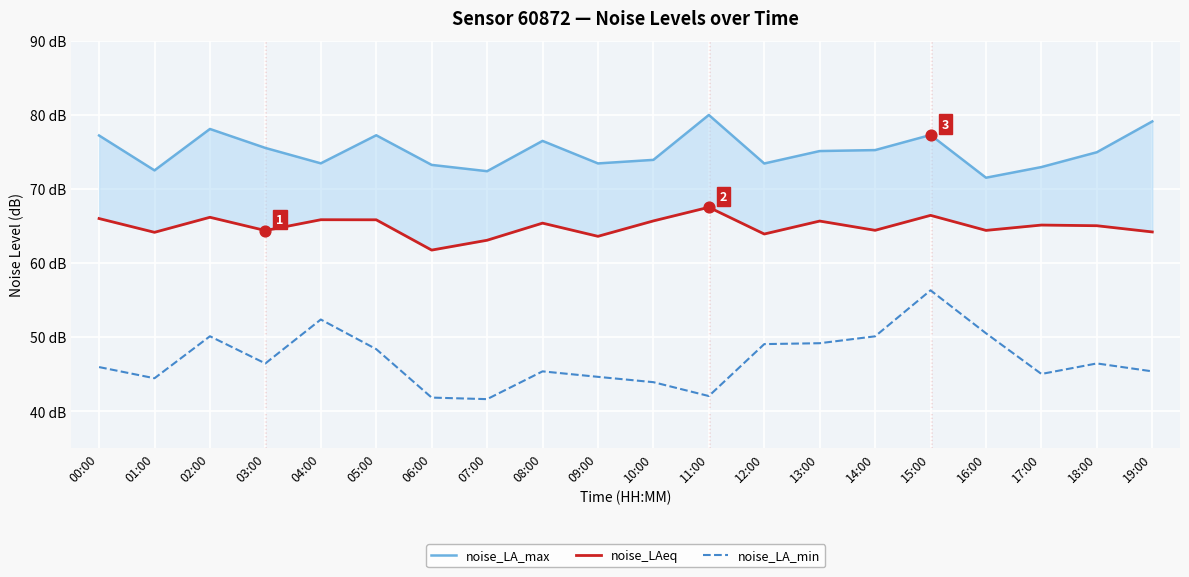

What are all the series names shown in the legend?

noise_LA_max, noise_LAeq, noise_LA_min